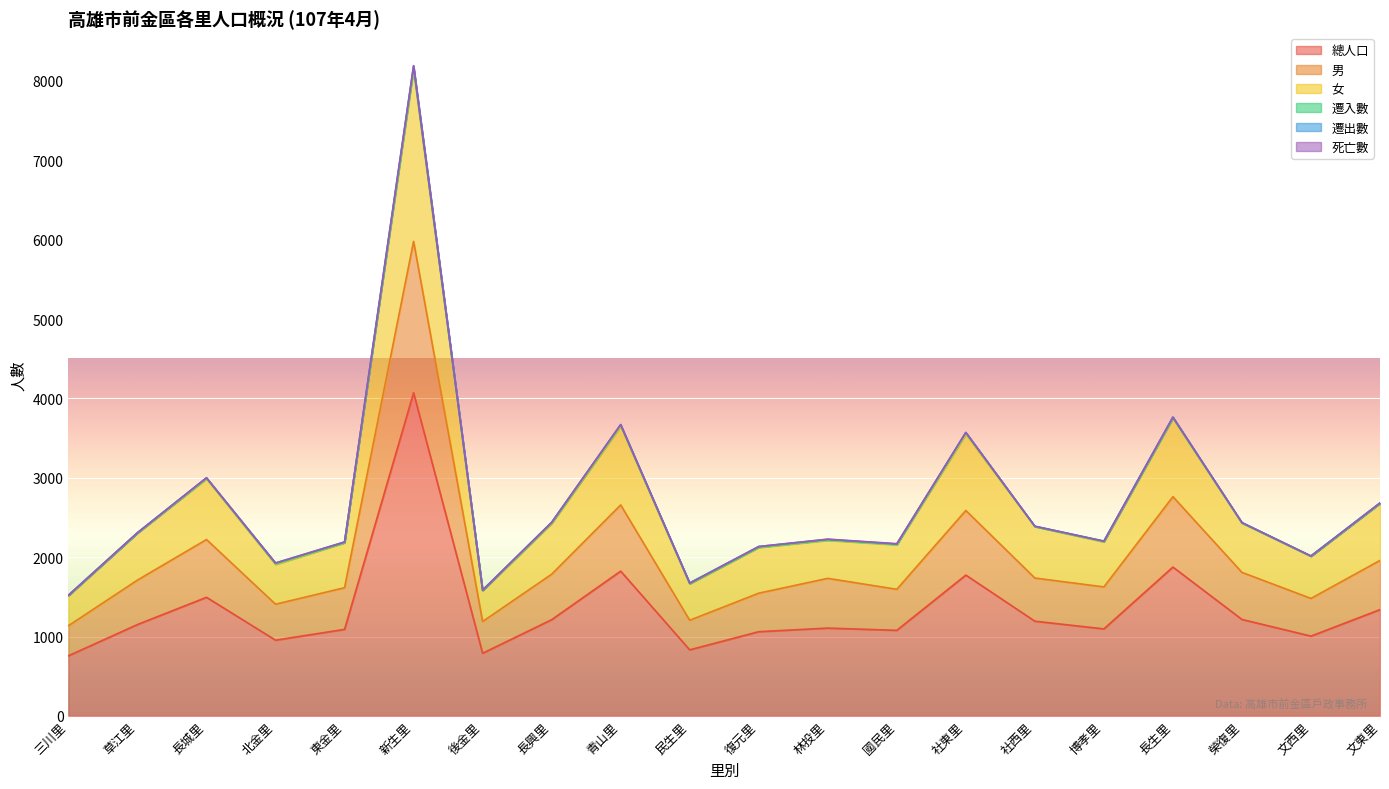

What is the difference between the maximum and minimum values in the 總人口 series?

3314